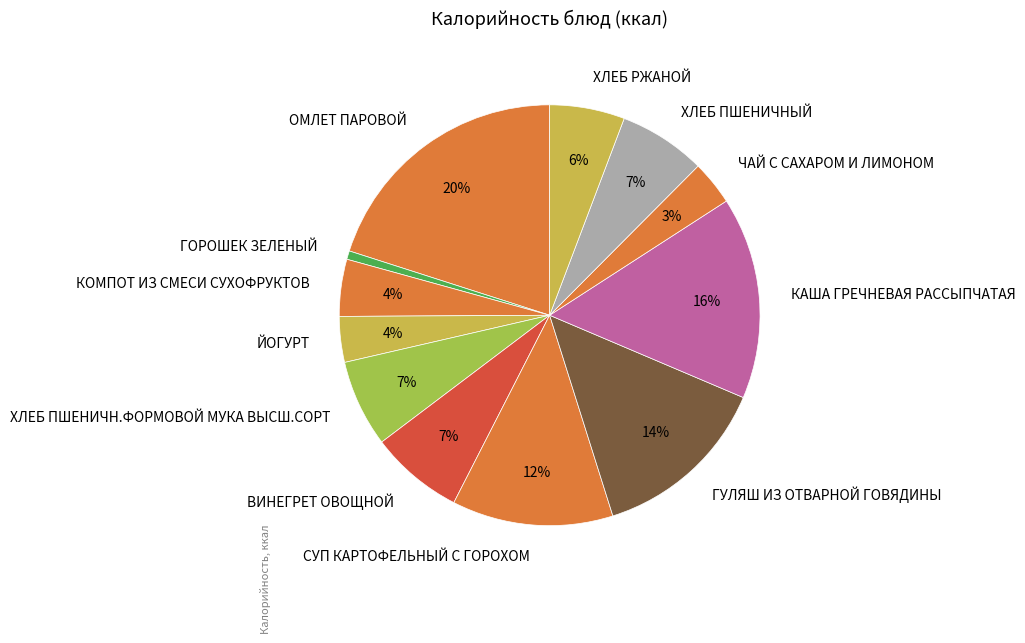

To the nearest percent, what portion does ВИНЕГРЕТ ОВОЩНОЙ represent?

7%